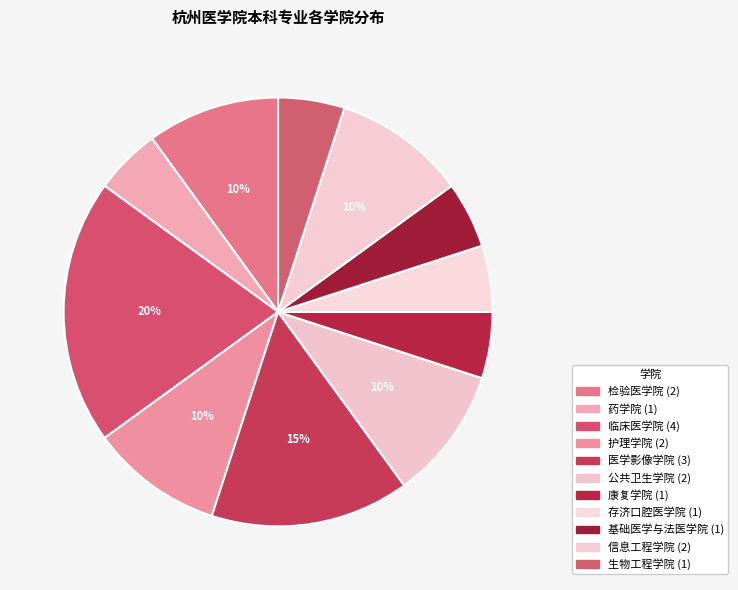

To the nearest percent, what is the combined percentage of 护理学院 and 存济口腔医学院?

15%